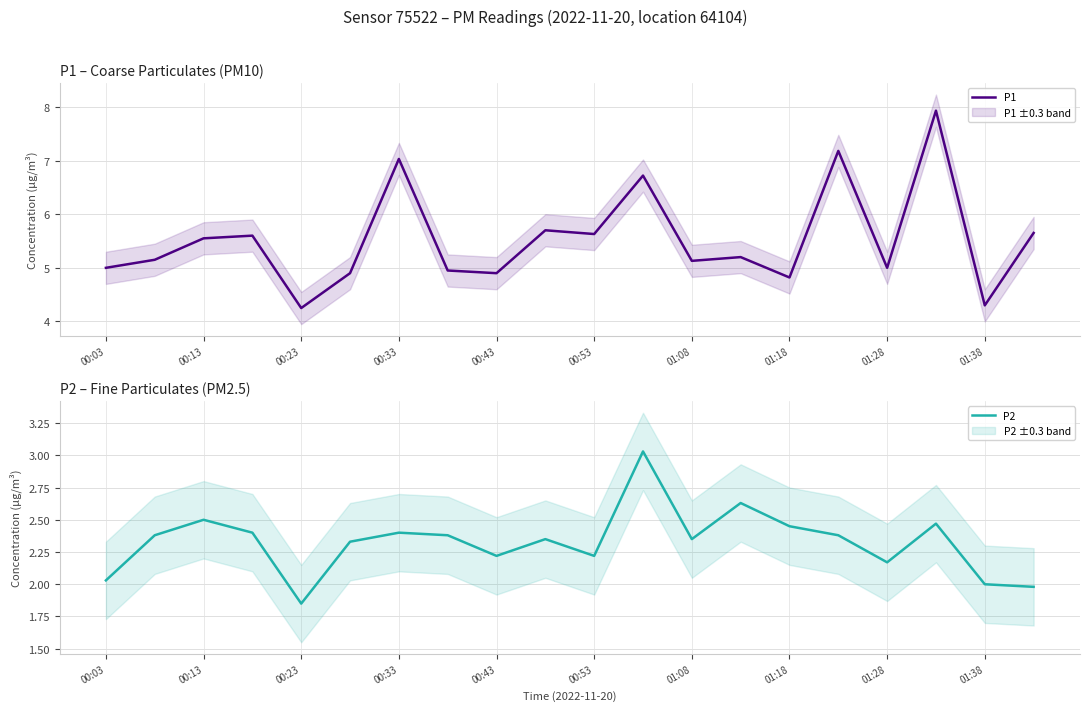

What is the highest value of the P1 series?

7.9